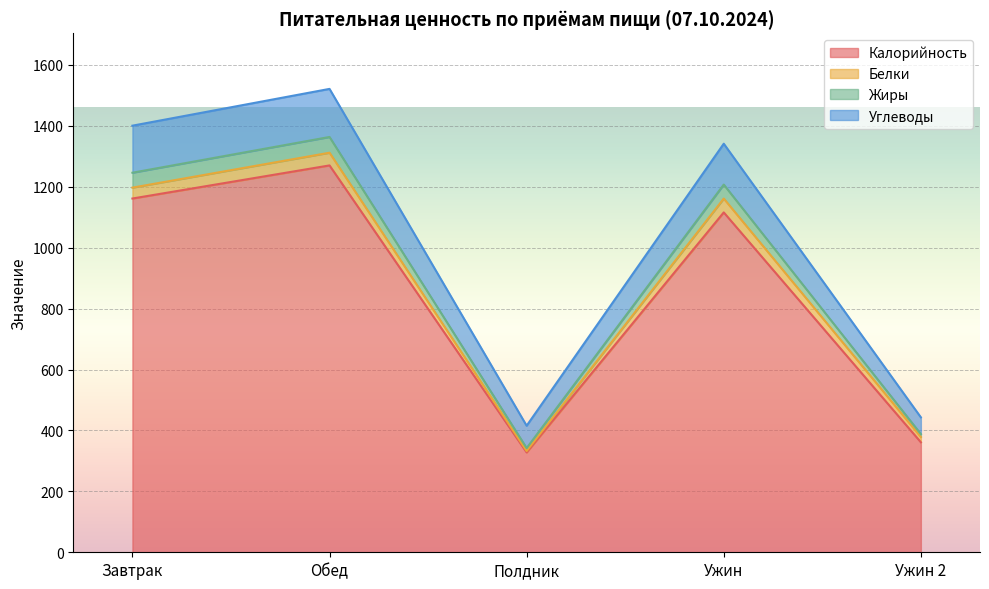

Is it true that Жиры equals 2341.5 at Ужин?

False